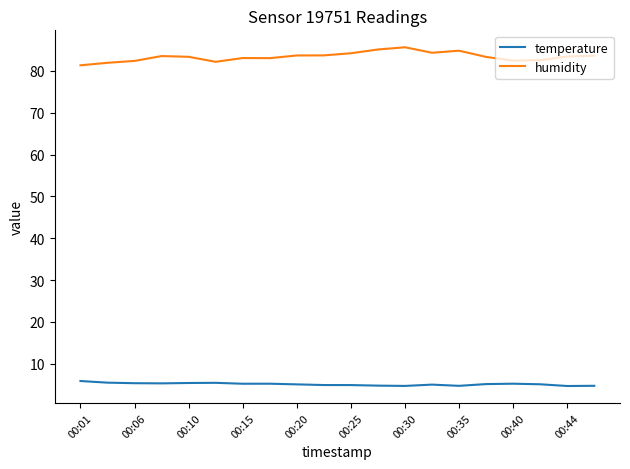

Which series has the largest total across all categories?

humidity